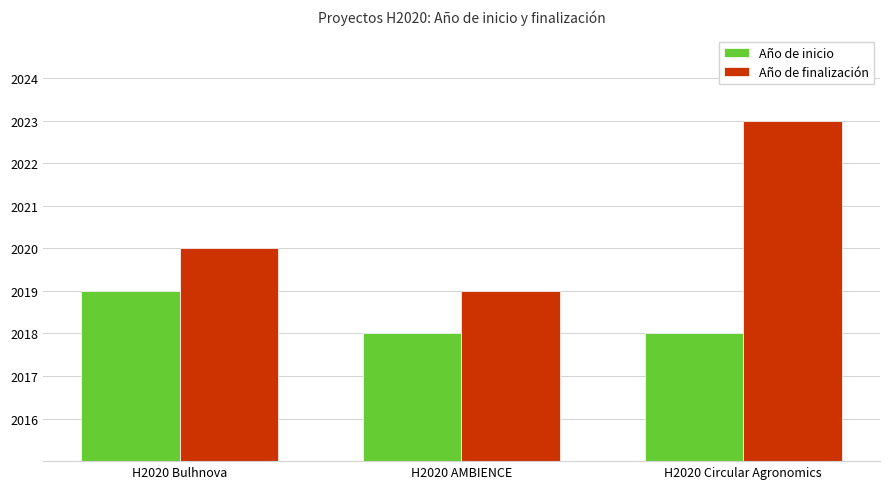

Rank the series by their maximum value, from highest to lowest.

Año de finalización, Año de inicio